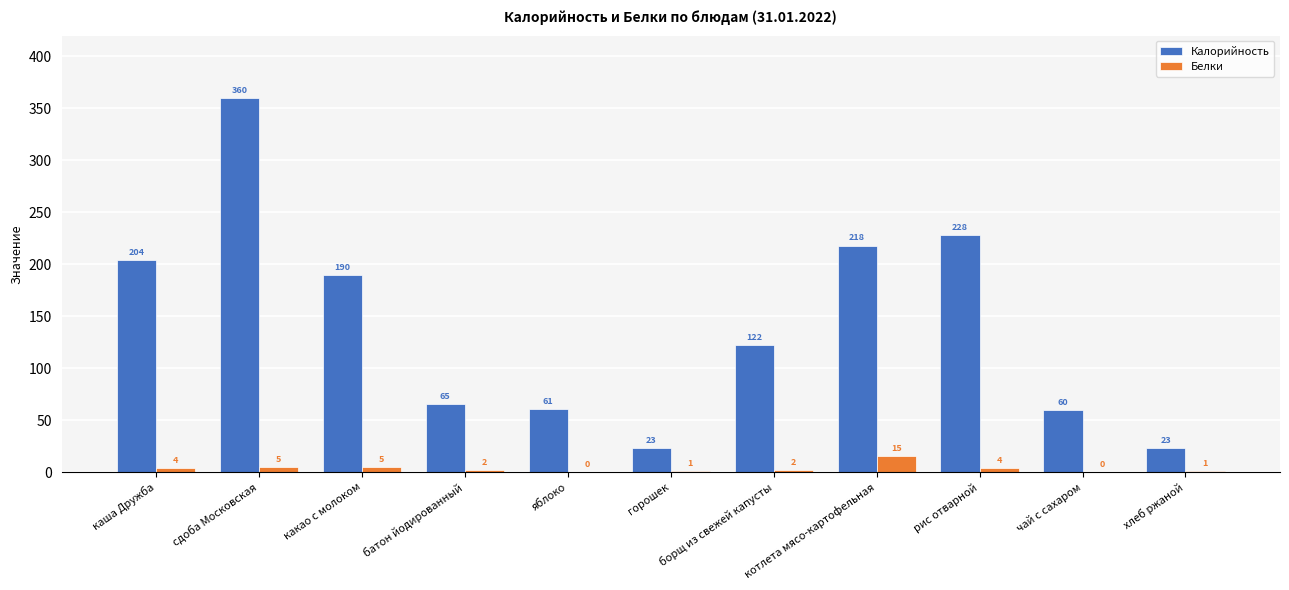

How many data points does each series have?

11